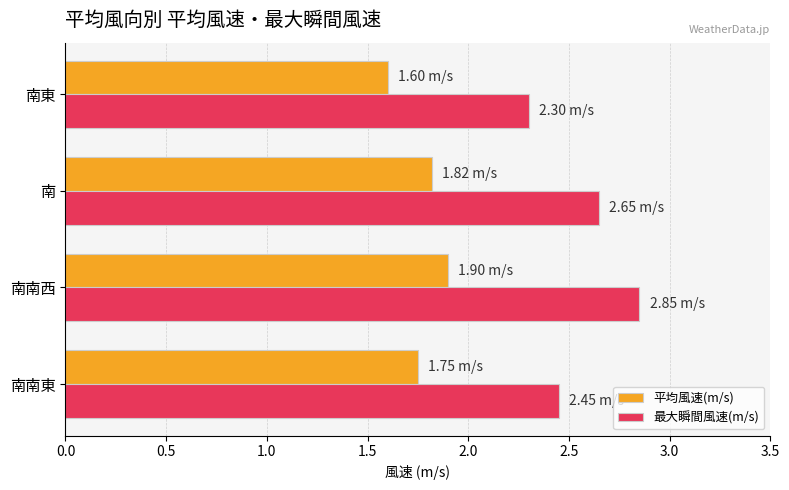

Rank the categories by 最大瞬間風速(m/s) value from highest to lowest.

南南西, 南, 南南東, 南東